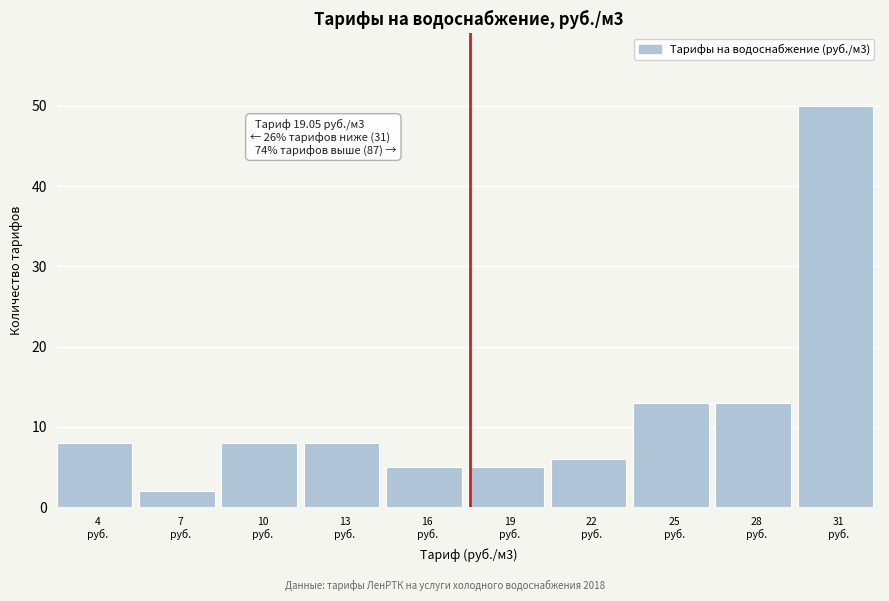

Reading left to right, what are all the values shown in this chart?

8	2	8	8	5	5	6	13	13	50